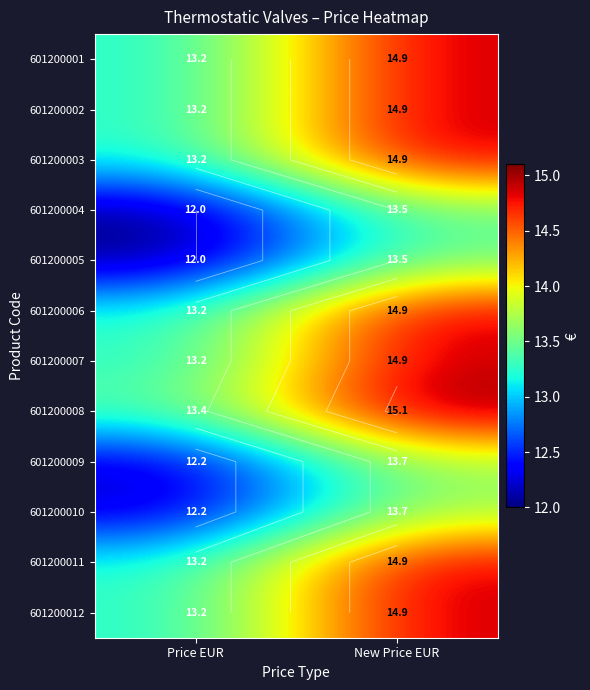

What is the average value of the 601200007 series?

14.1